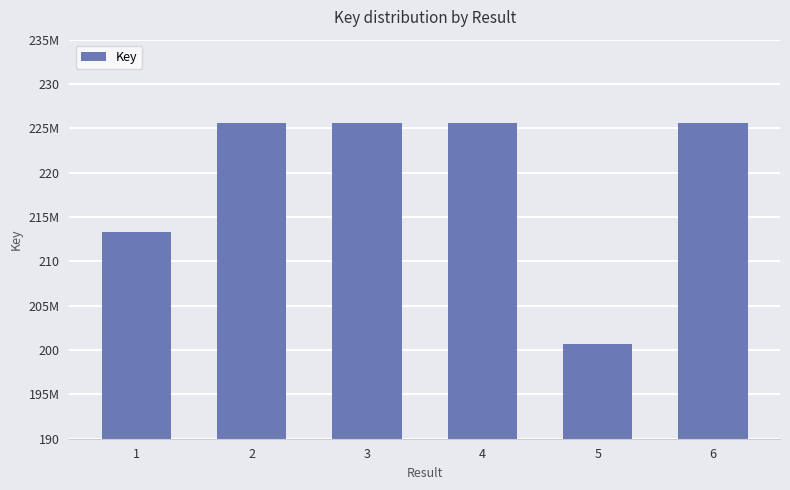

Is it true that the value at 2 is 225640014?

True